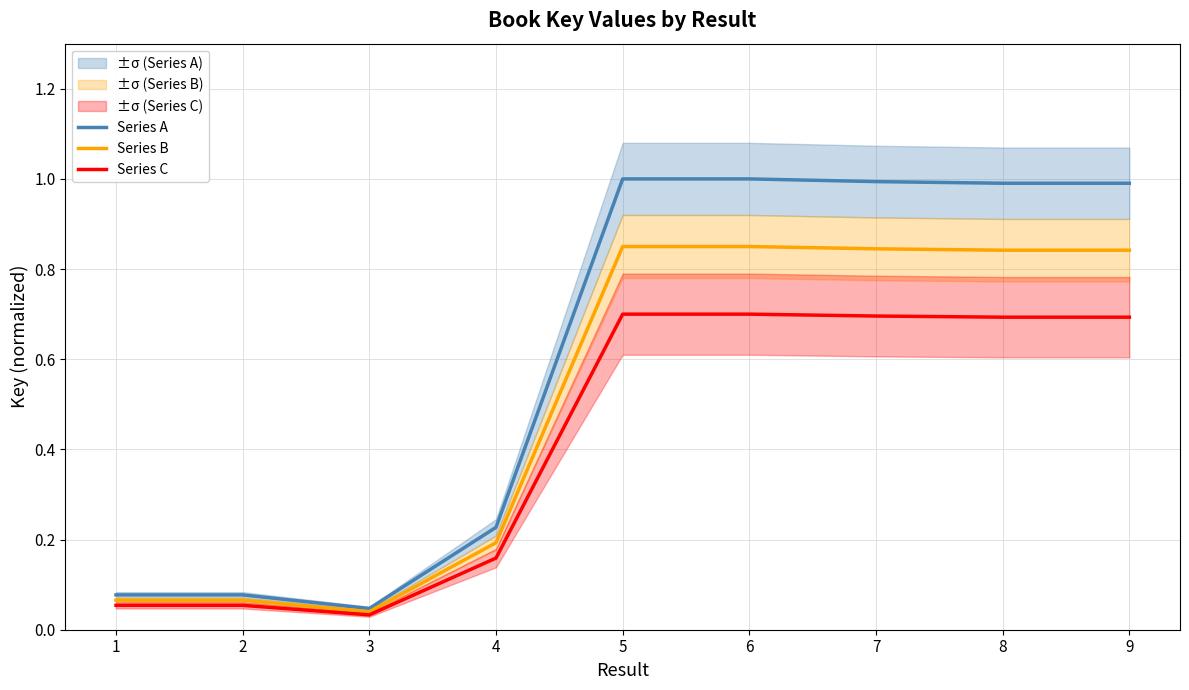

What is the value of the Series A point at the 4th from the left?

0.2